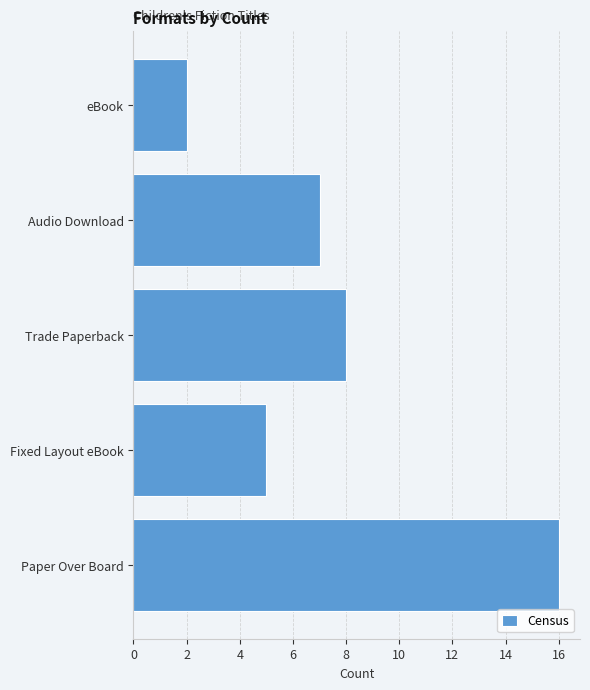

What is the difference between the maximum and minimum values?

14